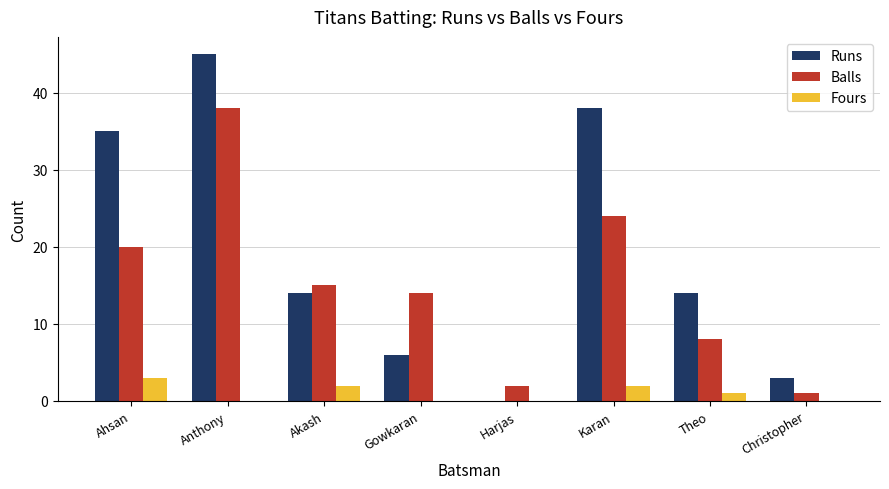

How many data points does each series have?

8